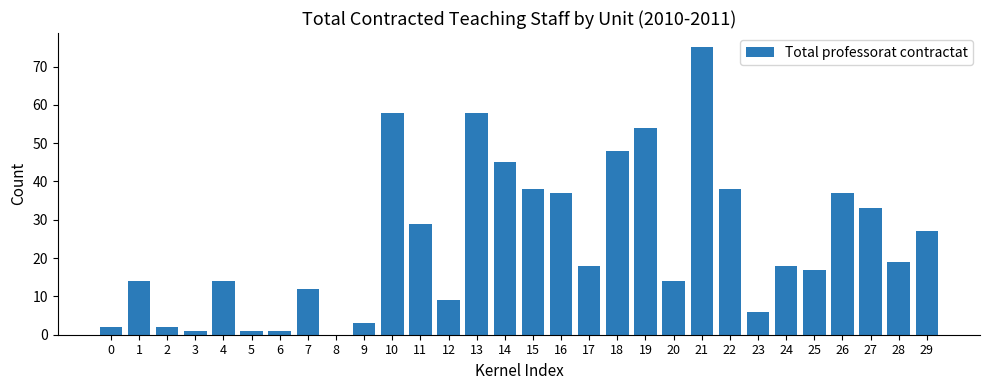

Count the number of data series in this chart.

1